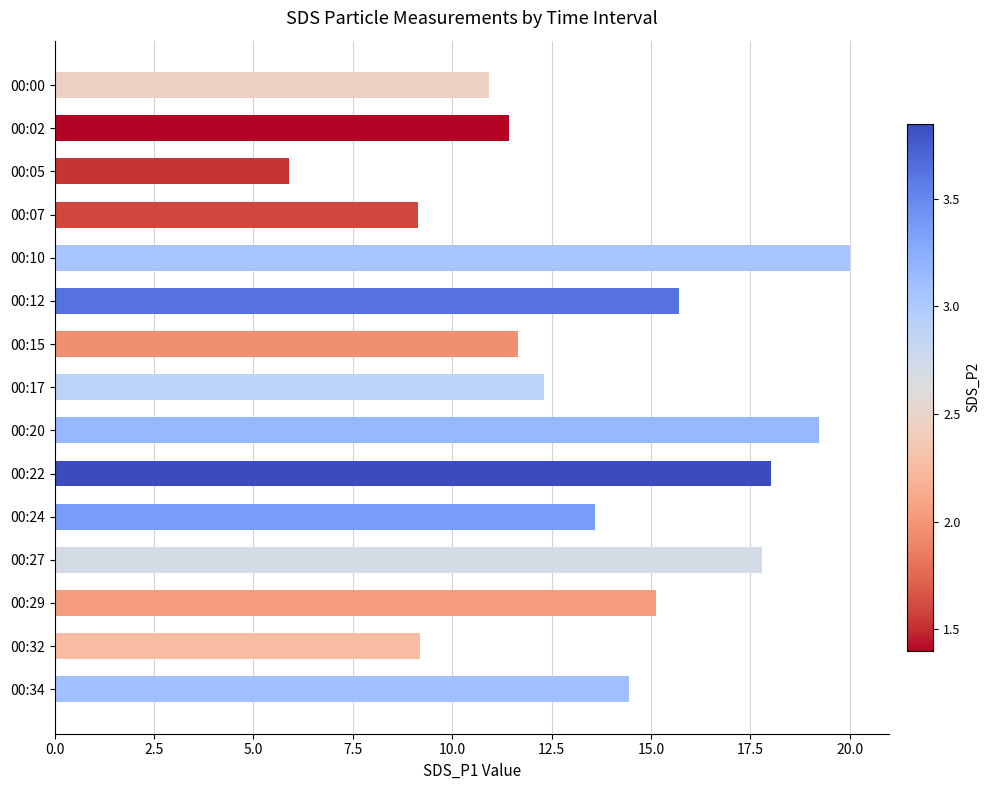

What is the value of the 13th bar from the top?

15.1